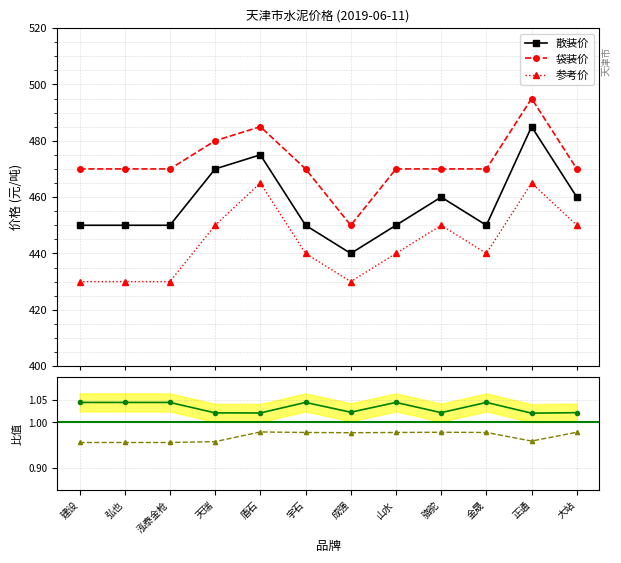

What is the difference between the maximum and second lowest values in the 袋装价 series?

25